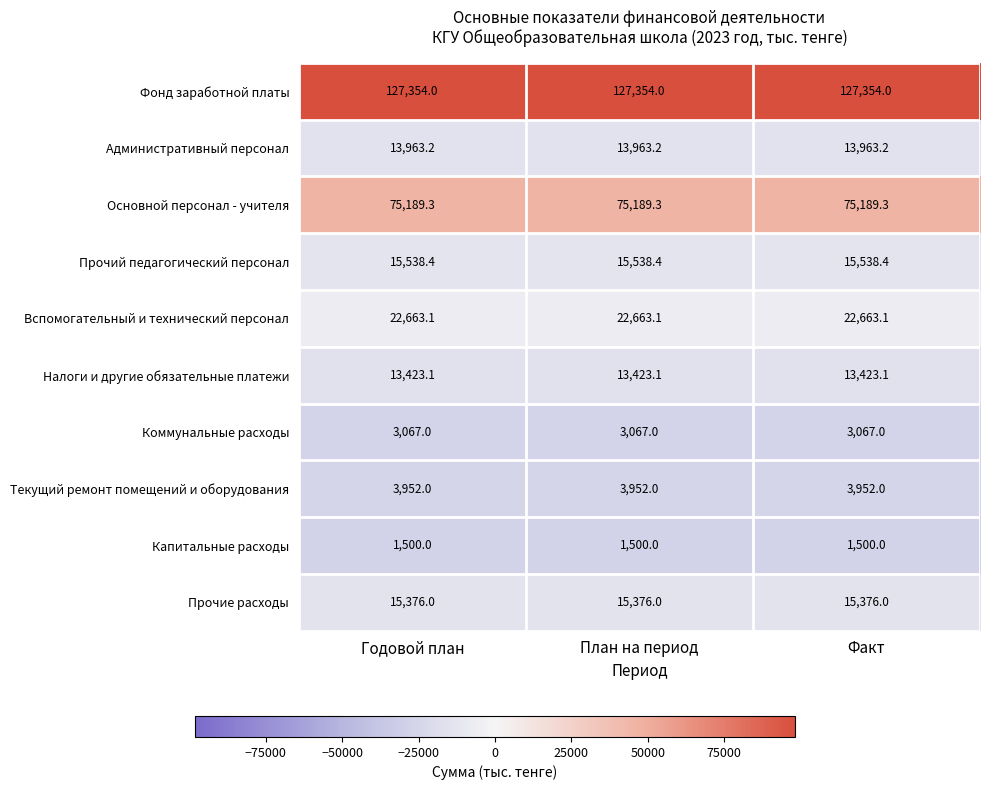

What is the minimum value for Прочий педагогический персонал?

15538.4